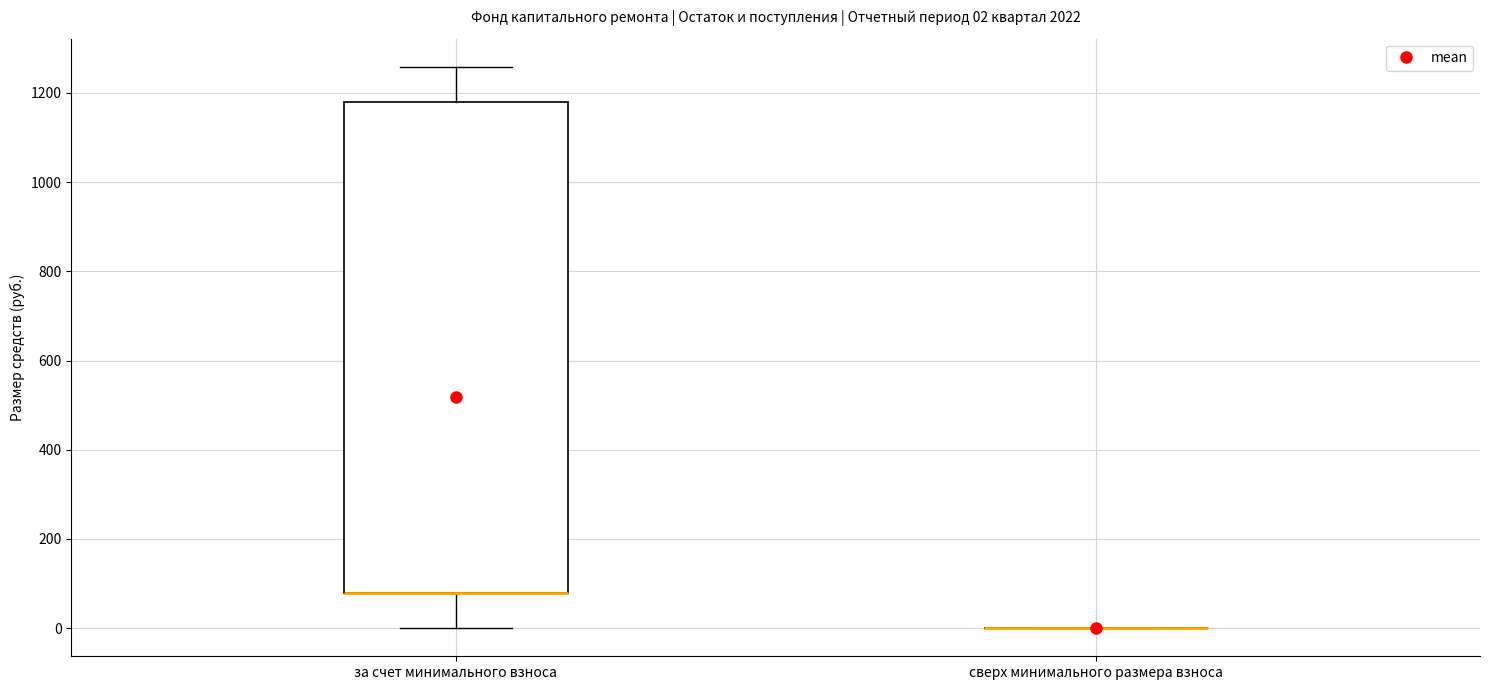

Comparing the boxes themselves (not the whiskers), which one is the tallest?

за счет минимального взноса